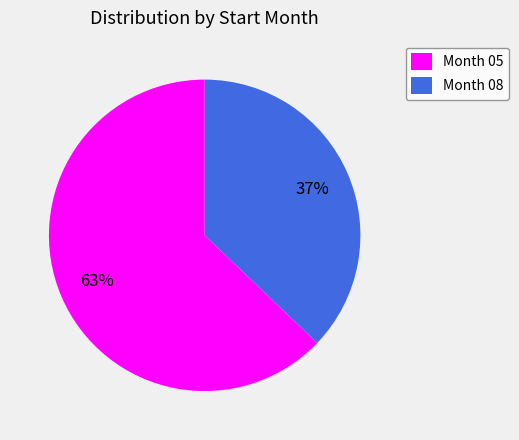

Does any single category account for the majority?

Yes